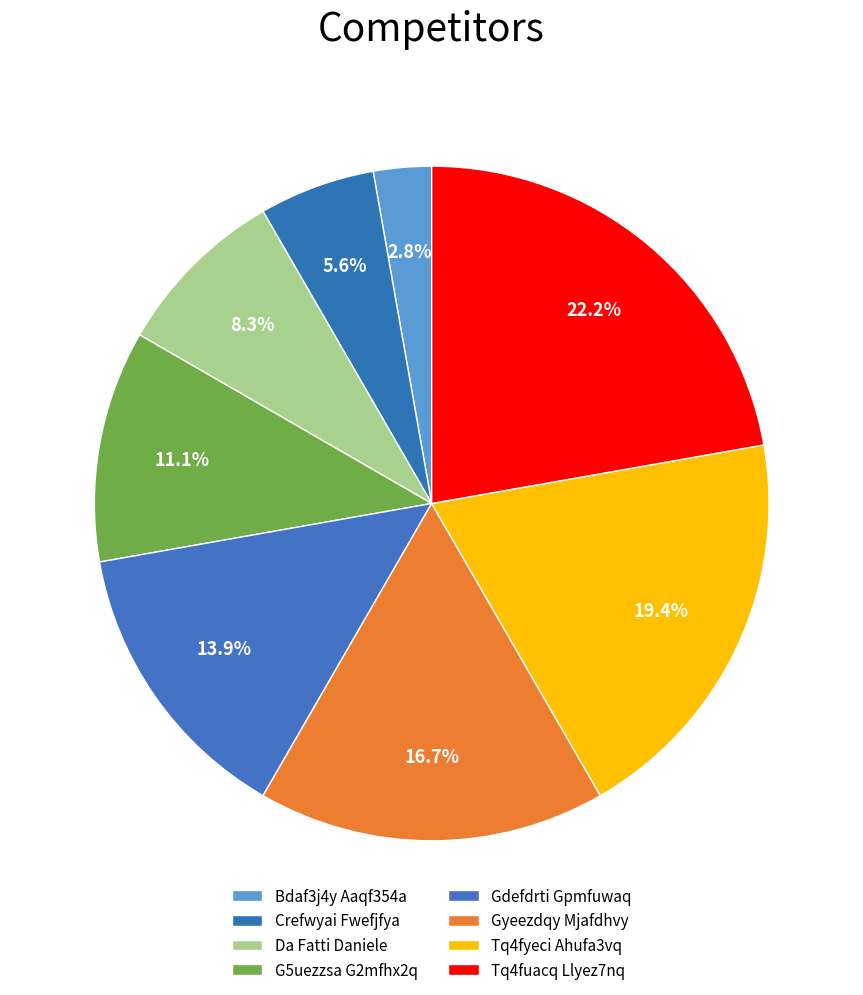

Is it true that Gdefdrti Gpmfuwaq is 5% of the pie?

False